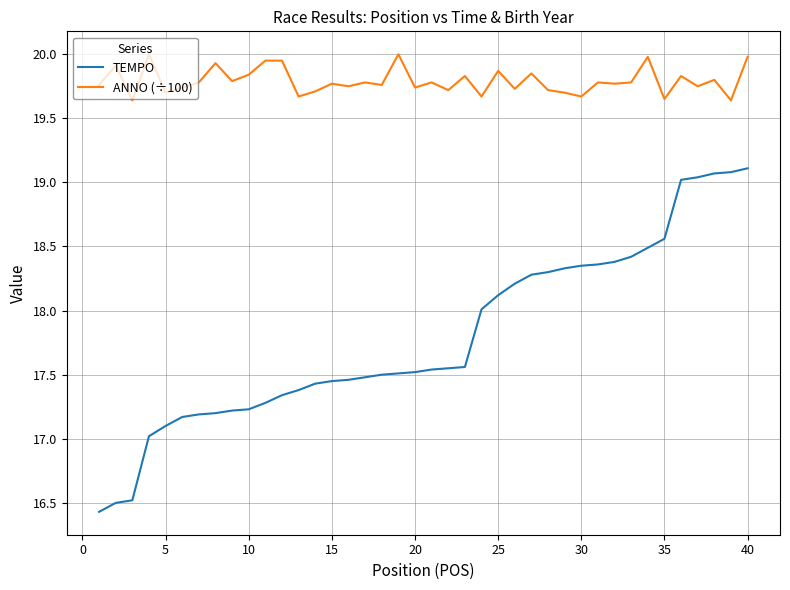

What is the maximum value shown in the chart?

20.0